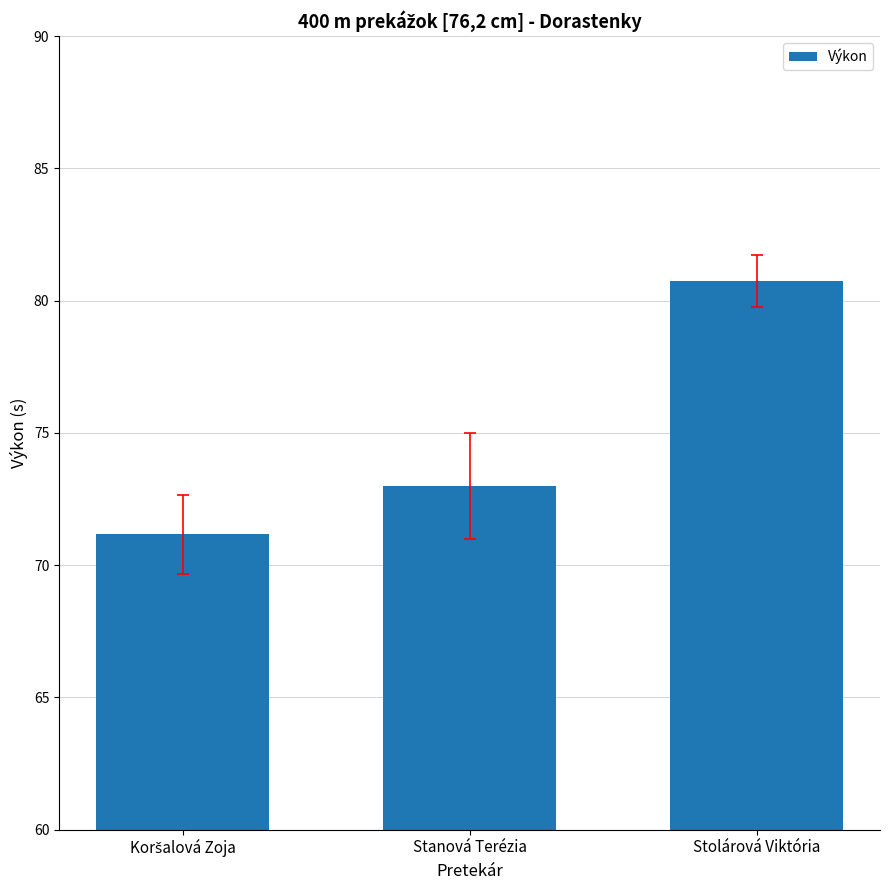

What is the change in value from Stanová Terézia to Stolárová Viktória?

+7.7